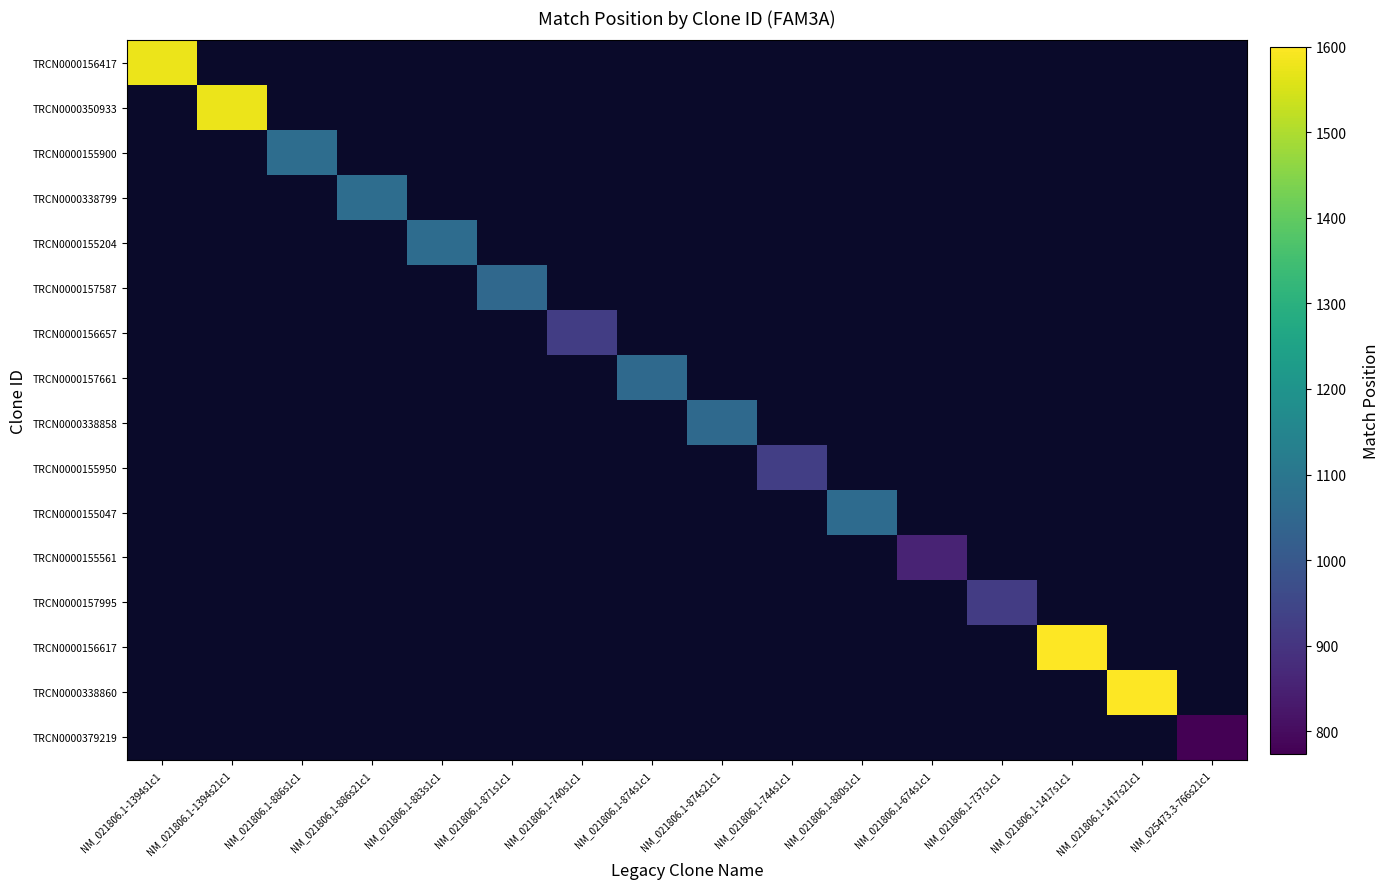

Which series has the largest range (max minus min)?

TRCN0000156417